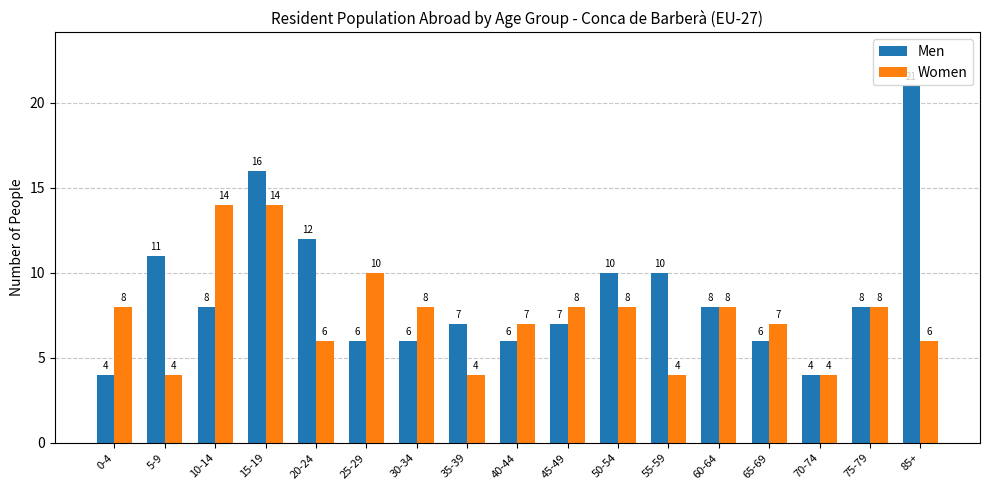

What is the highest value of the Men series?

21